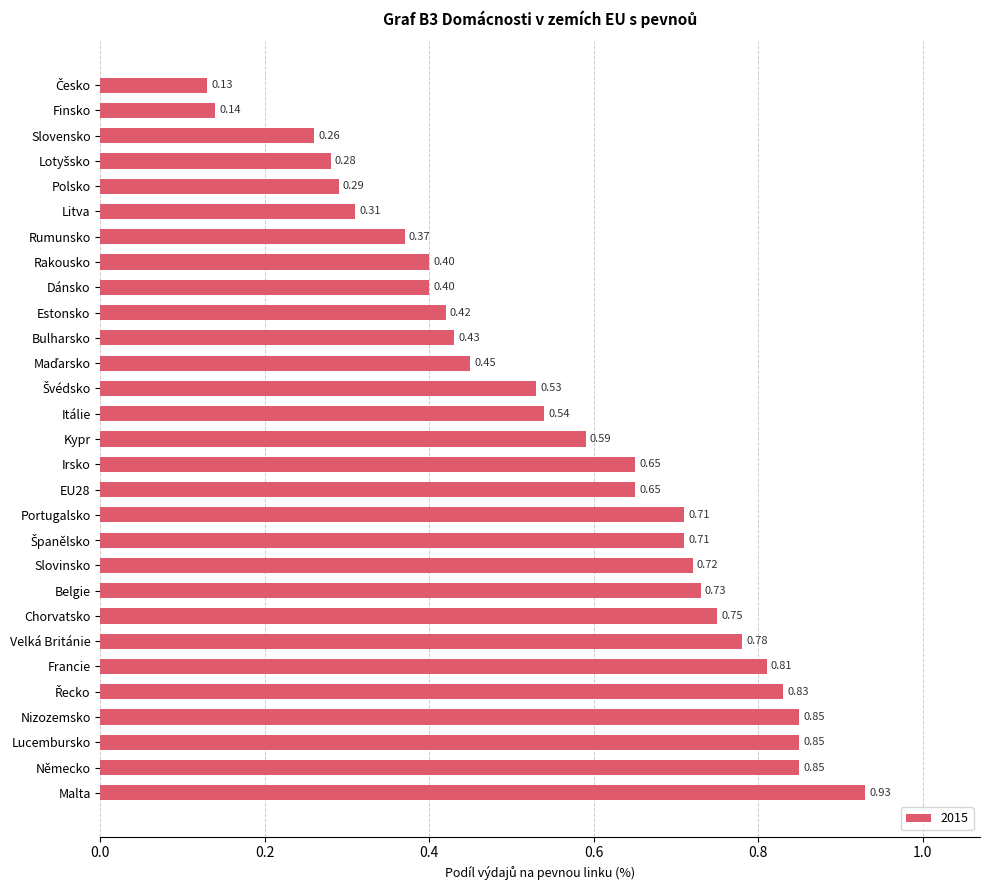

What is the sum of the values at Lucembursko and Slovensko?

1.1